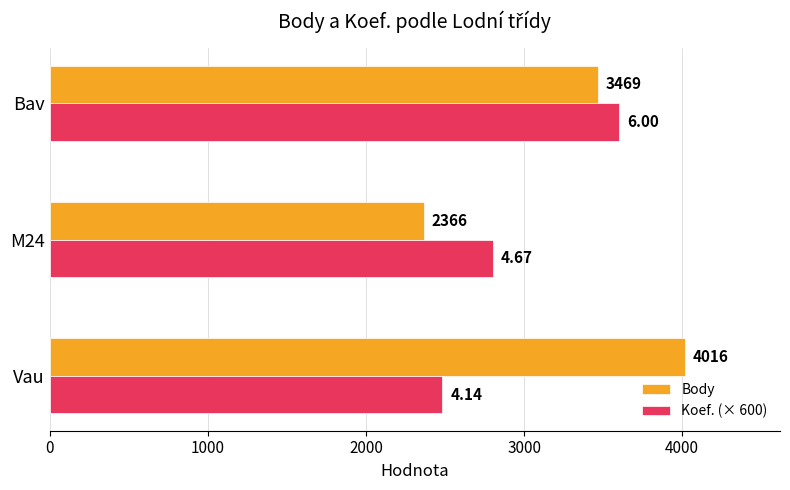

At how many categories does at least one series exceed 3063?

2